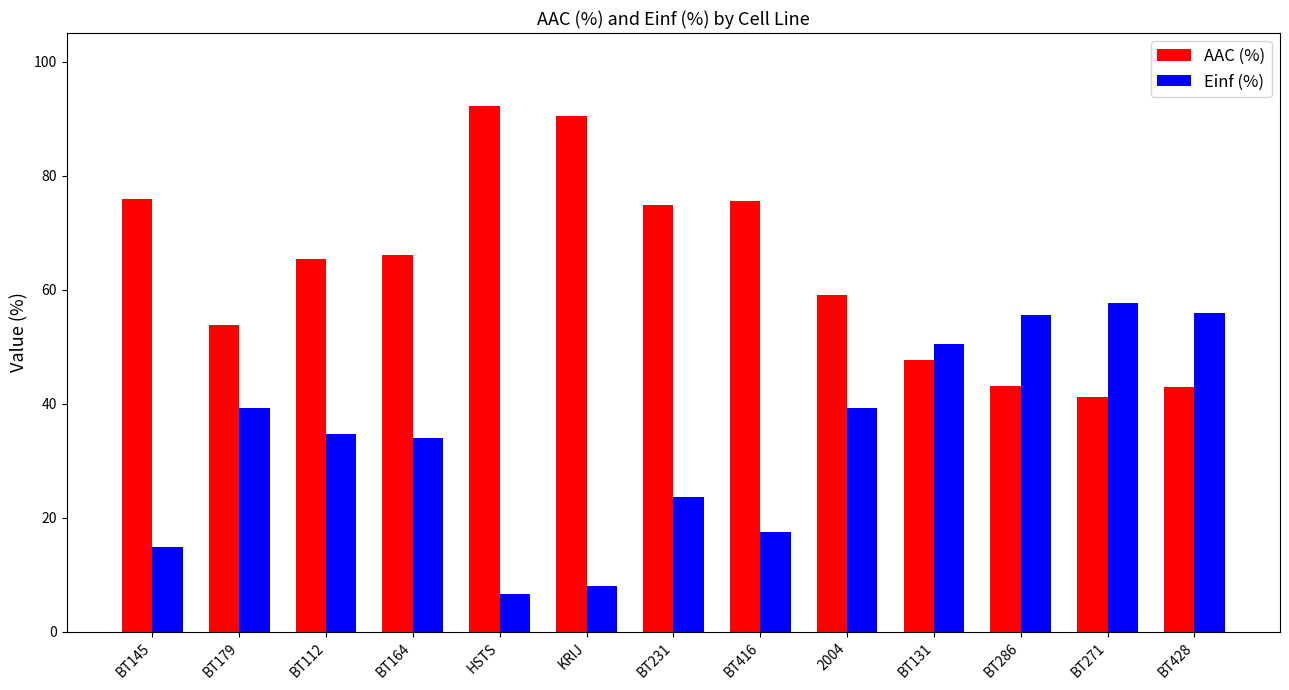

Is the value of Einf (%) at HSTS greater than the value of AAC (%) at BT112?

No